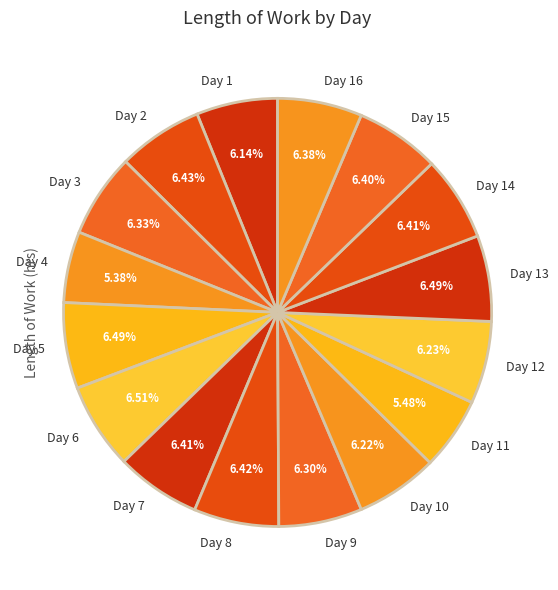

Does any single category account for the majority?

No